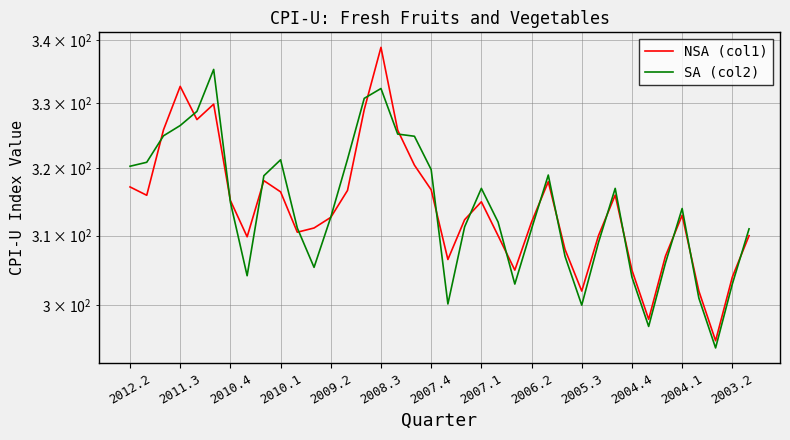

What is the sum of the NSA (col1) values at 2012.2 and 32?

624.2